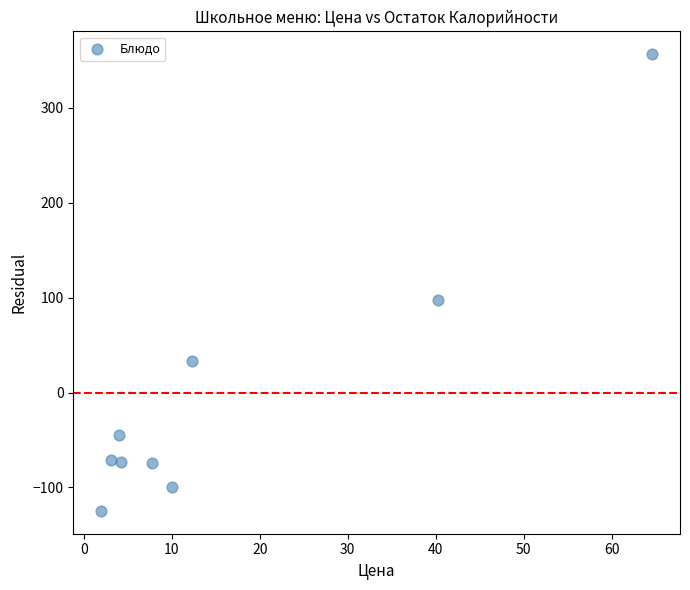

What is the range of Y values (max minus min)?

481.0